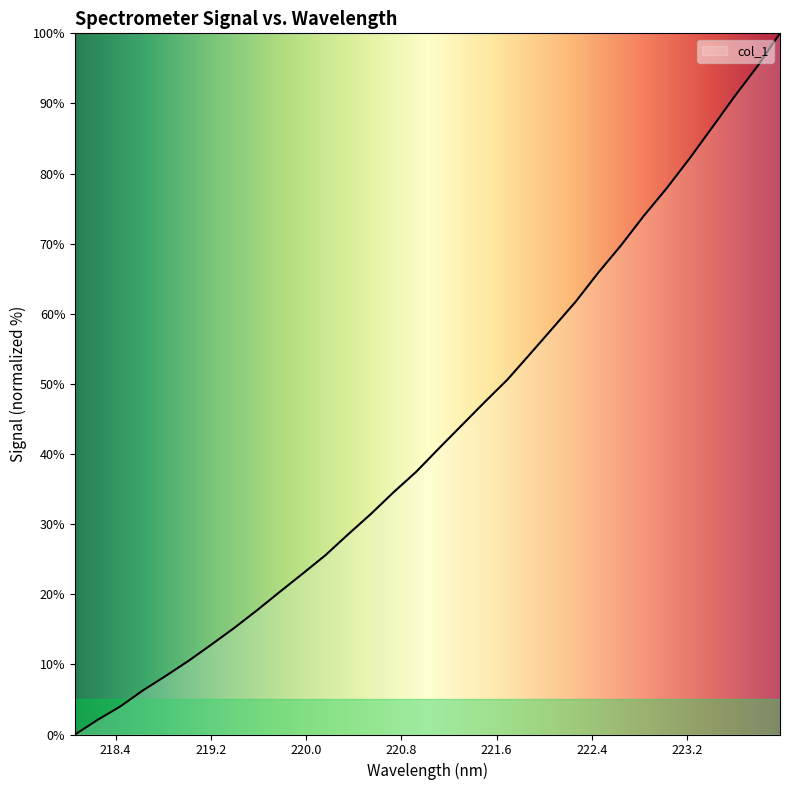

What is the difference between the maximum and minimum values?

100.0